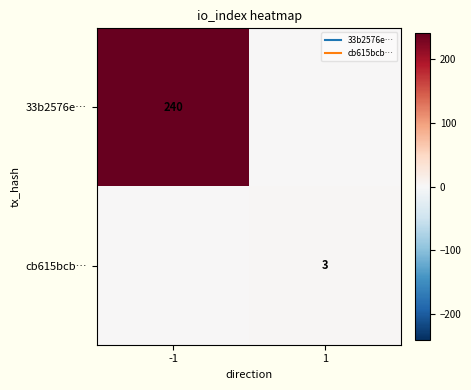

At which category is the sum across all series the highest?

-1